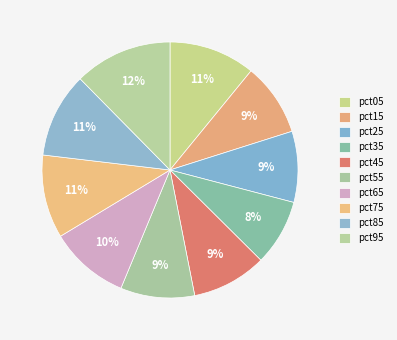

The pct45 slice represents 9% of the pie. True or false?

True